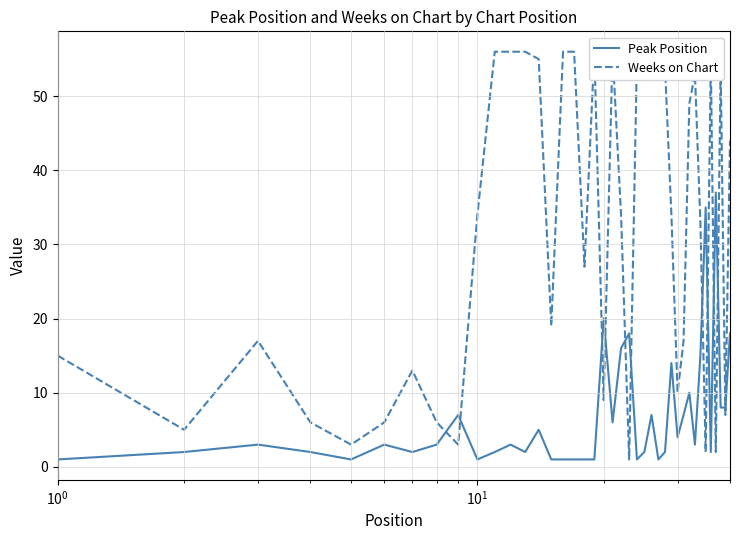

Does the chart display data point markers on the line(s)?

No